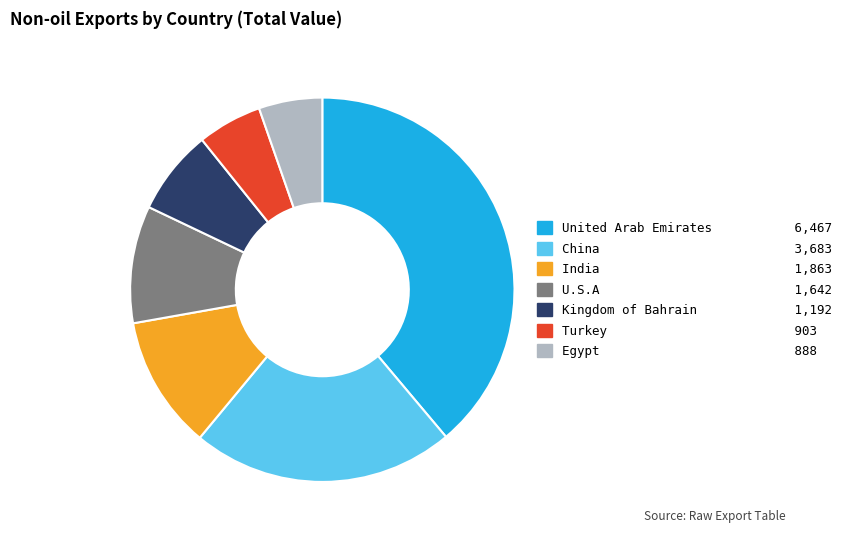

Combined, do United Arab Emirates and Turkey account for over 50%?

No